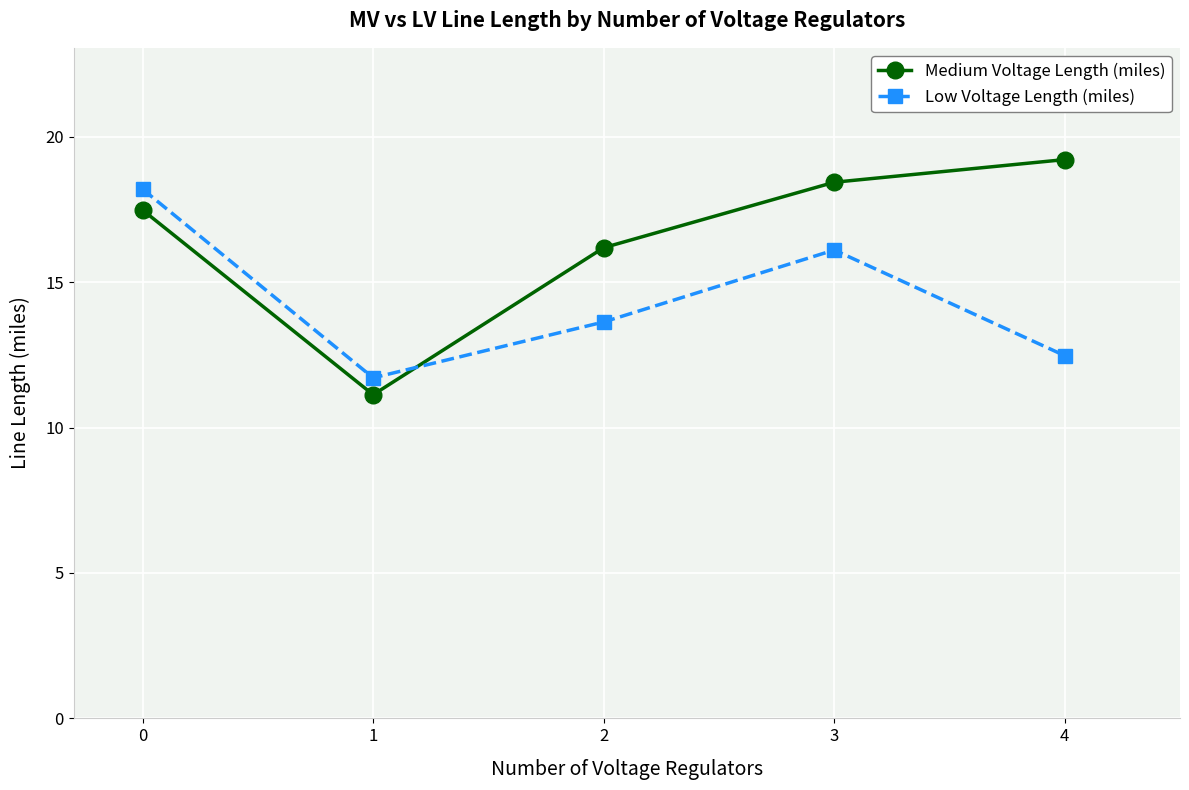

Which series has the largest total across all categories?

Medium Voltage Length (miles)